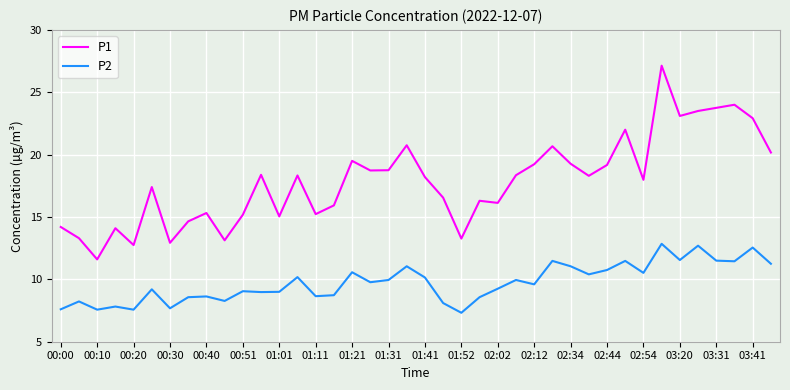

How many lines are shown in the chart?

2